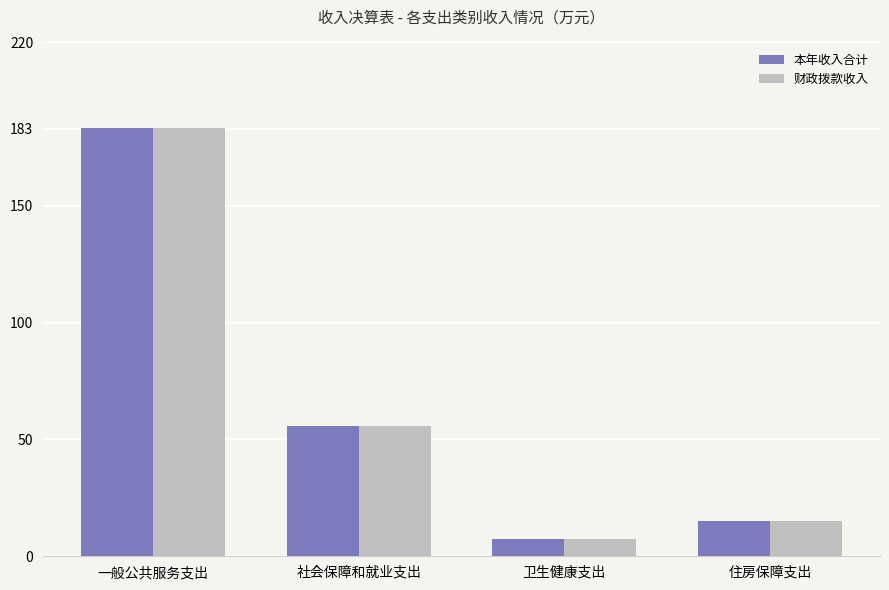

What is the label of the 2nd bar from the left?

社会保障和就业支出